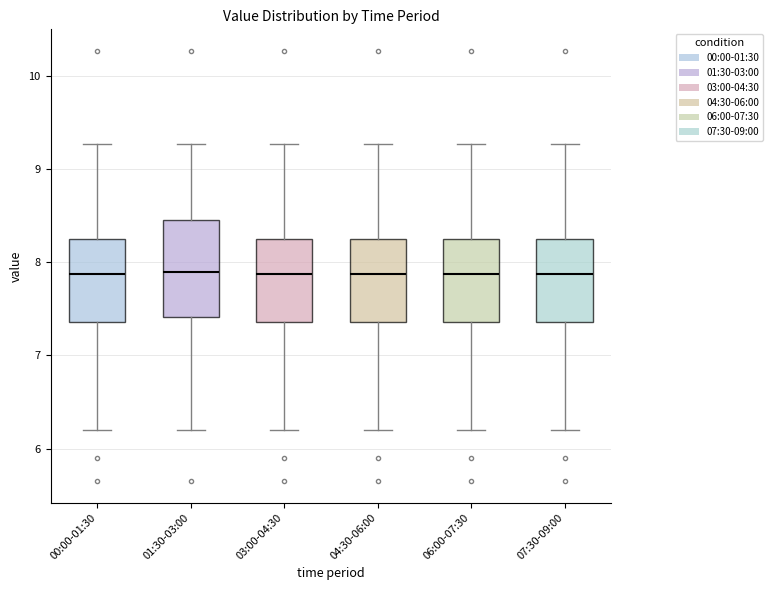

Reading left to right, transcribe this box plot: for each box, give where its median line is, the range the box spans, and where its two whiskers end, as read against the y-axis. The values are not printed on the chart, so give them approximately, as read against the axis.

00:00-01:30: median 7.9, box 7.4 to 8.2, whiskers 6.2 to 9.3
01:30-03:00: median 7.9, box 7.4 to 8.5, whiskers 6.2 to 9.3
03:00-04:30: median 7.9, box 7.4 to 8.2, whiskers 6.2 to 9.3
04:30-06:00: median 7.9, box 7.4 to 8.2, whiskers 6.2 to 9.3
06:00-07:30: median 7.9, box 7.4 to 8.2, whiskers 6.2 to 9.3
07:30-09:00: median 7.9, box 7.4 to 8.2, whiskers 6.2 to 9.3